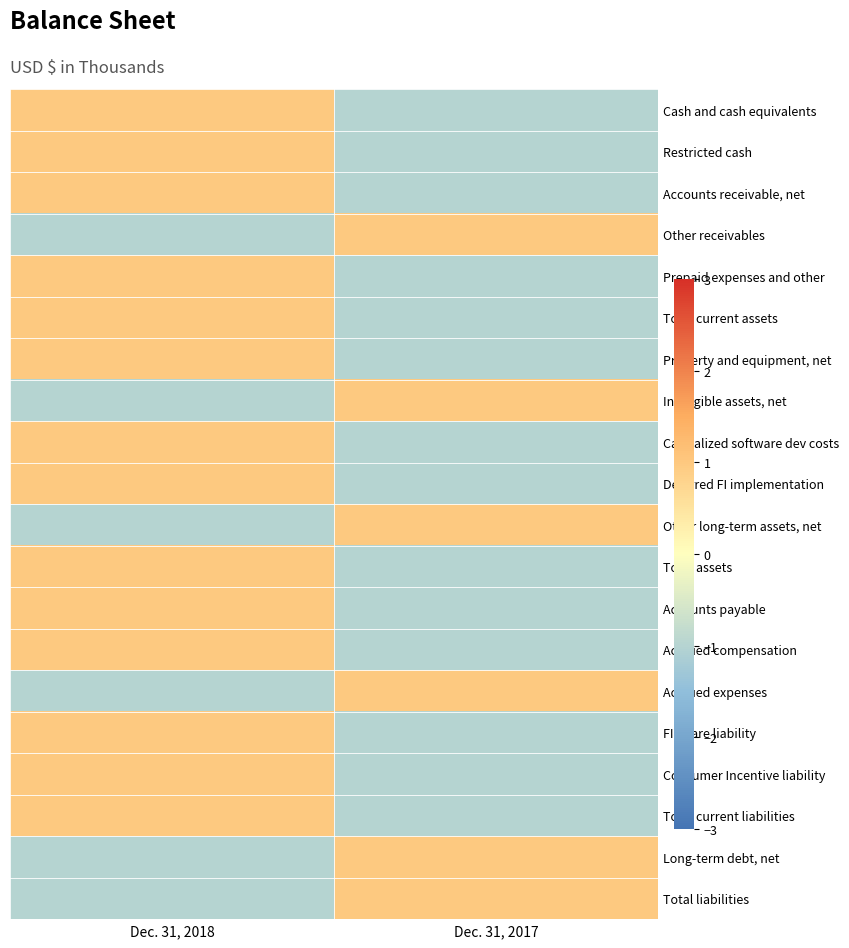

What is the greatest value displayed?

1